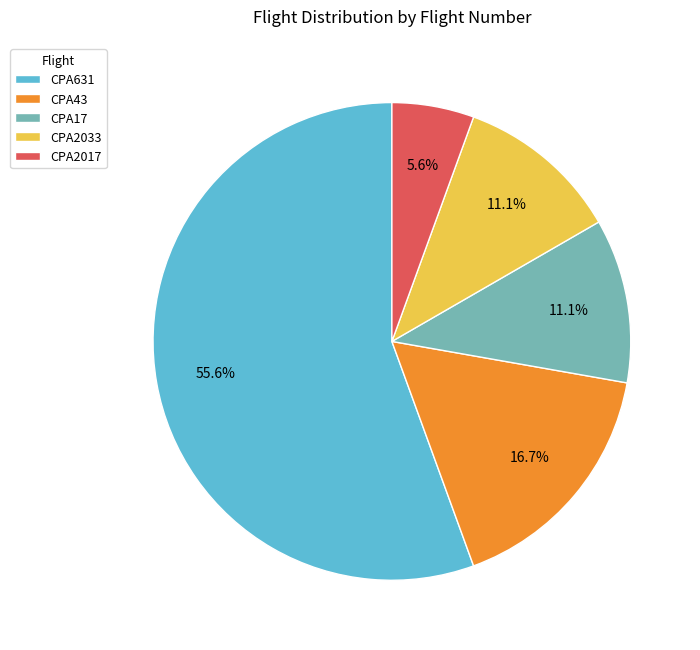

Between CPA631 and CPA17, which is larger?

CPA631